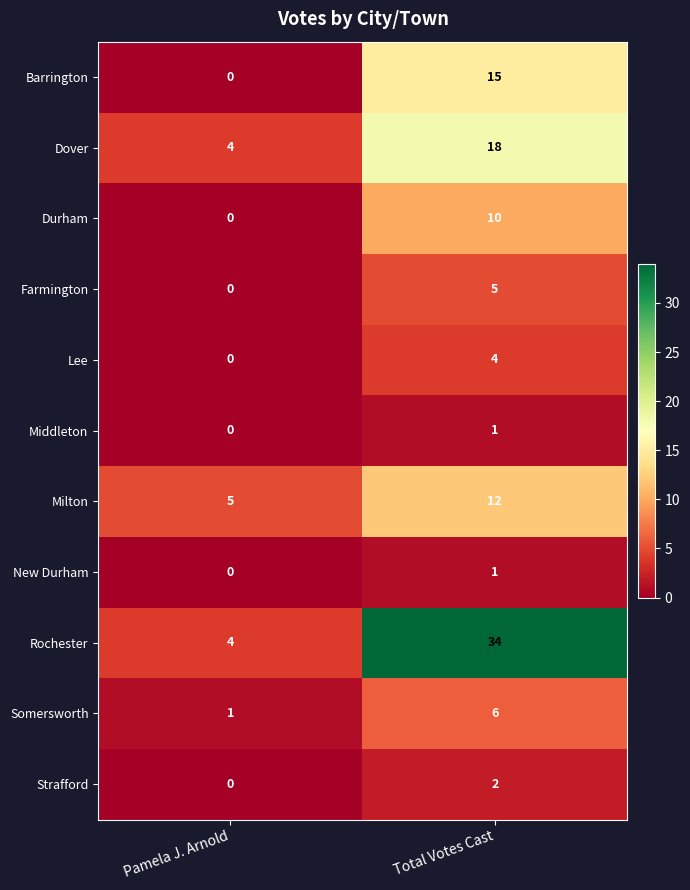

What is the sum of the Rochester values at Total Votes Cast and Pamela J. Arnold?

38